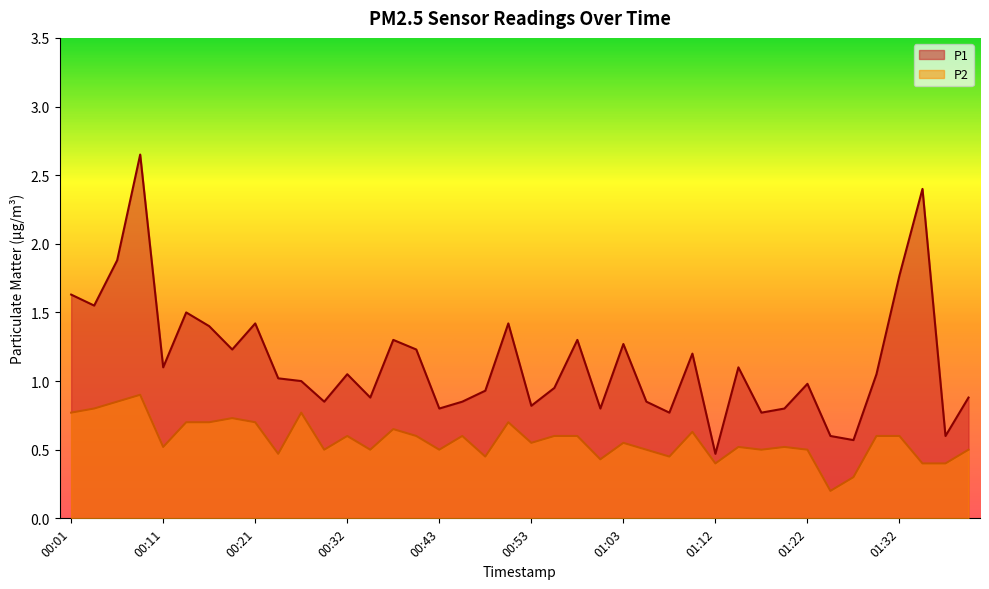

At which label is P2 closest to 0?

01:25